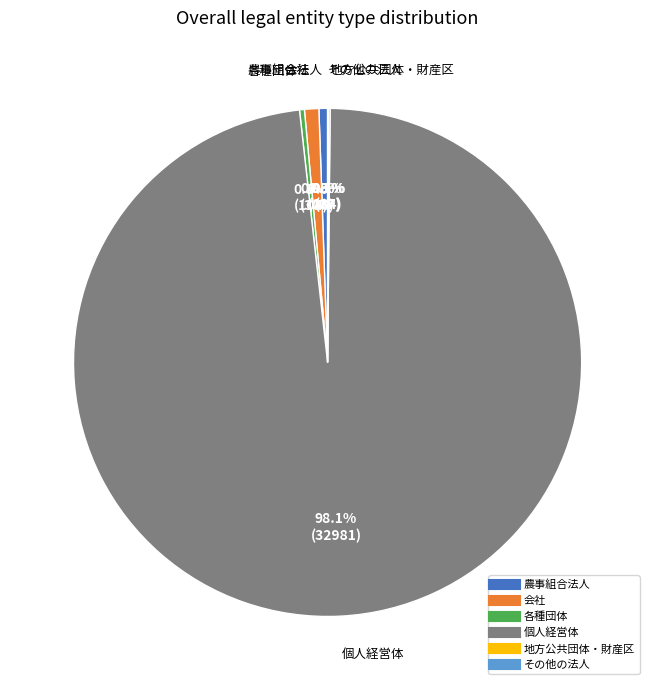

Is there any slice that represents more than half of the pie?

Yes